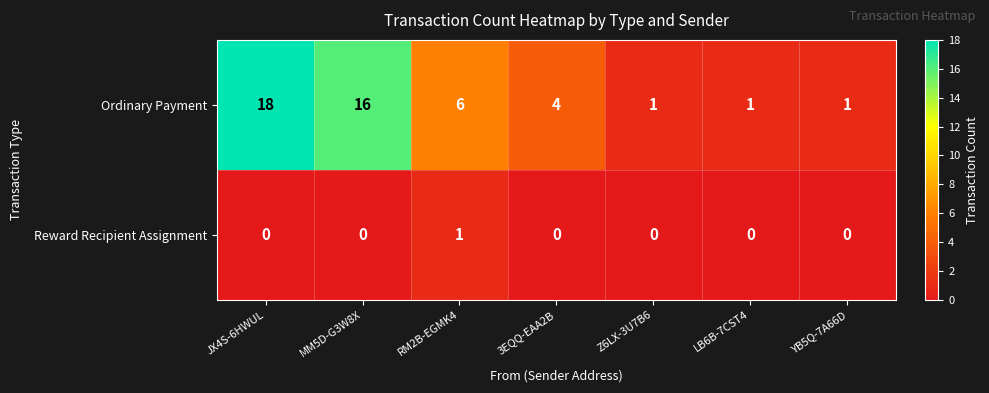

What is the difference between the maximum and minimum values in the Ordinary Payment series?

17